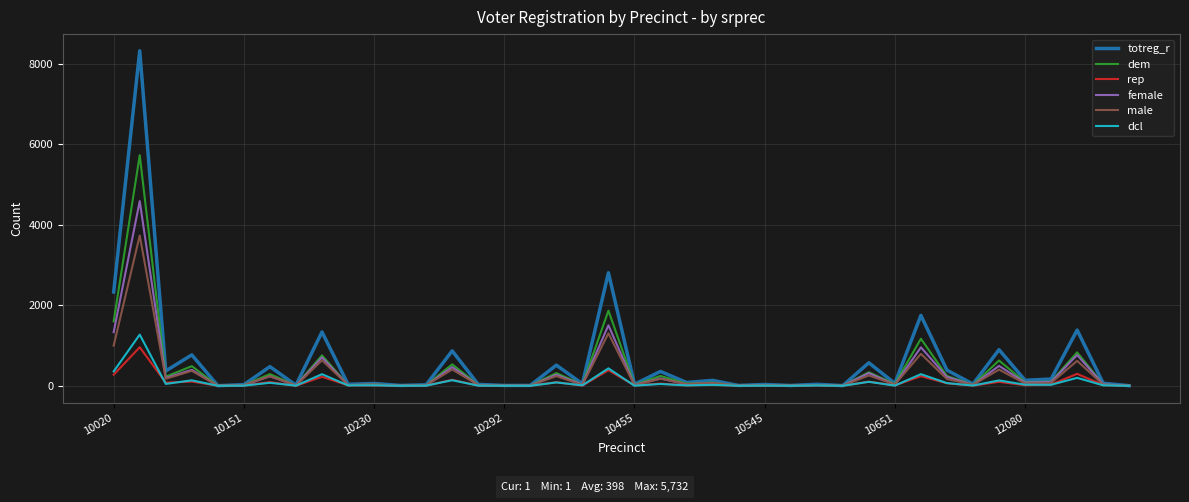

Which series has the widest spread of values?

totreg_r